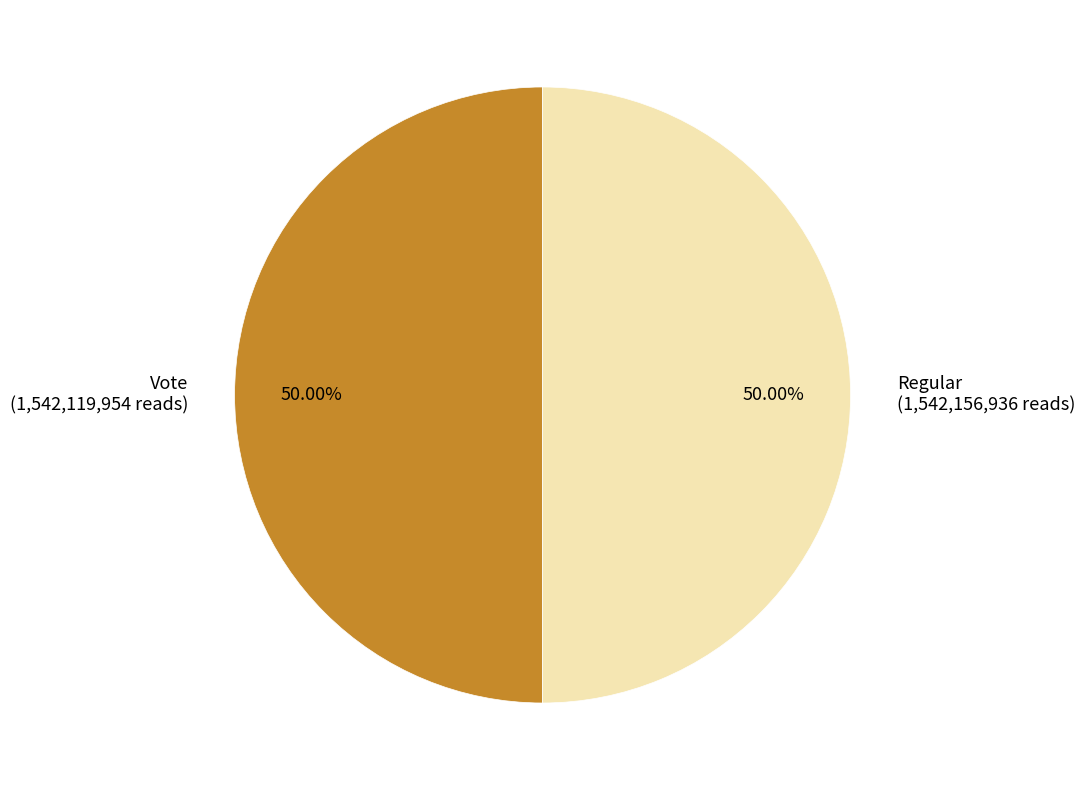

Do Regular and Vote together represent more than half of the pie?

Yes